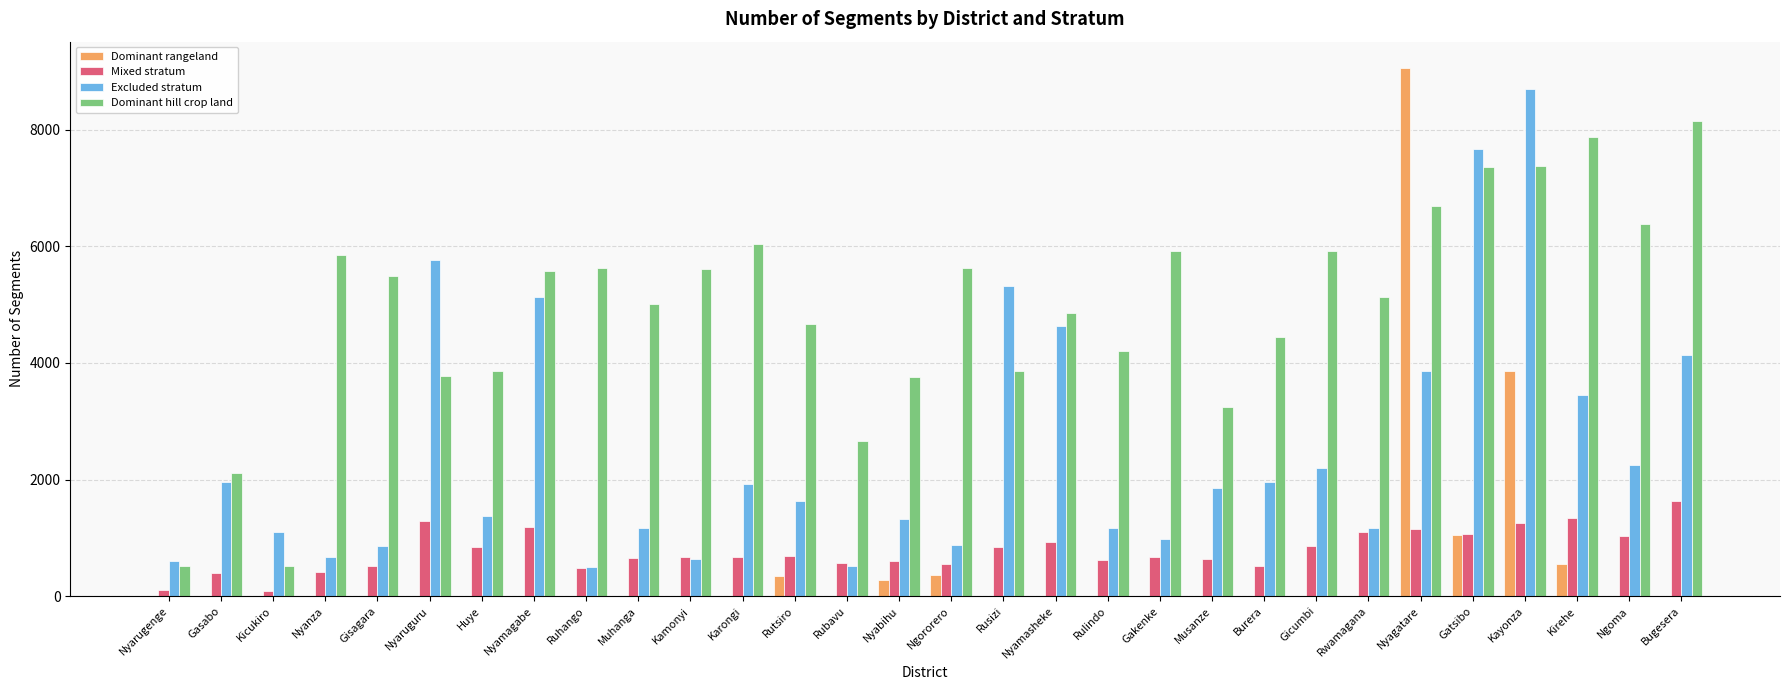

What is the sum of all Excluded stratum values?

75435